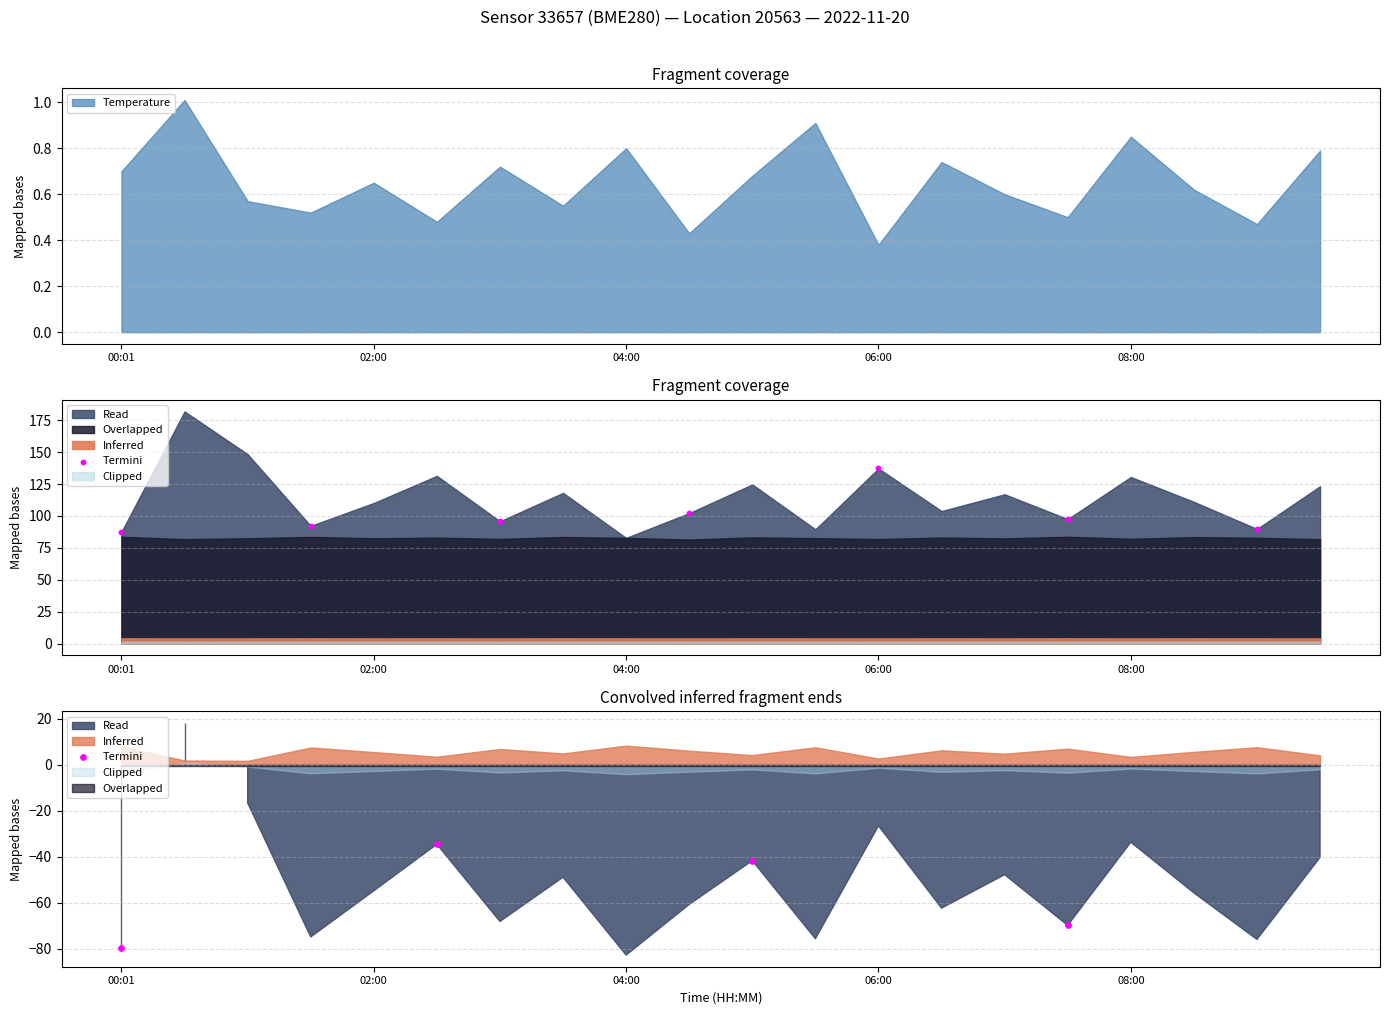

Between 04:00 and 06:00, which is larger?

04:00